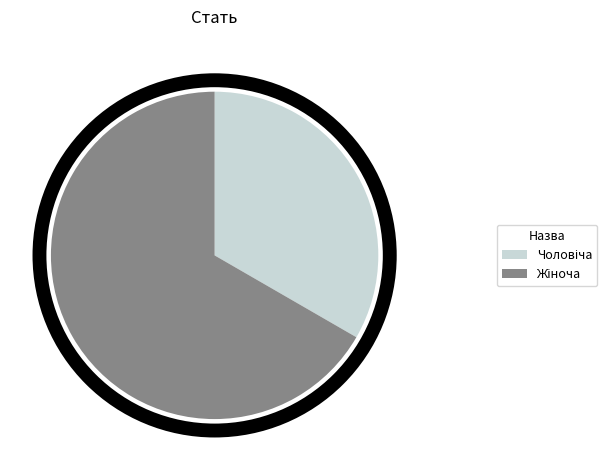

Is there any slice that represents more than half of the pie?

Yes